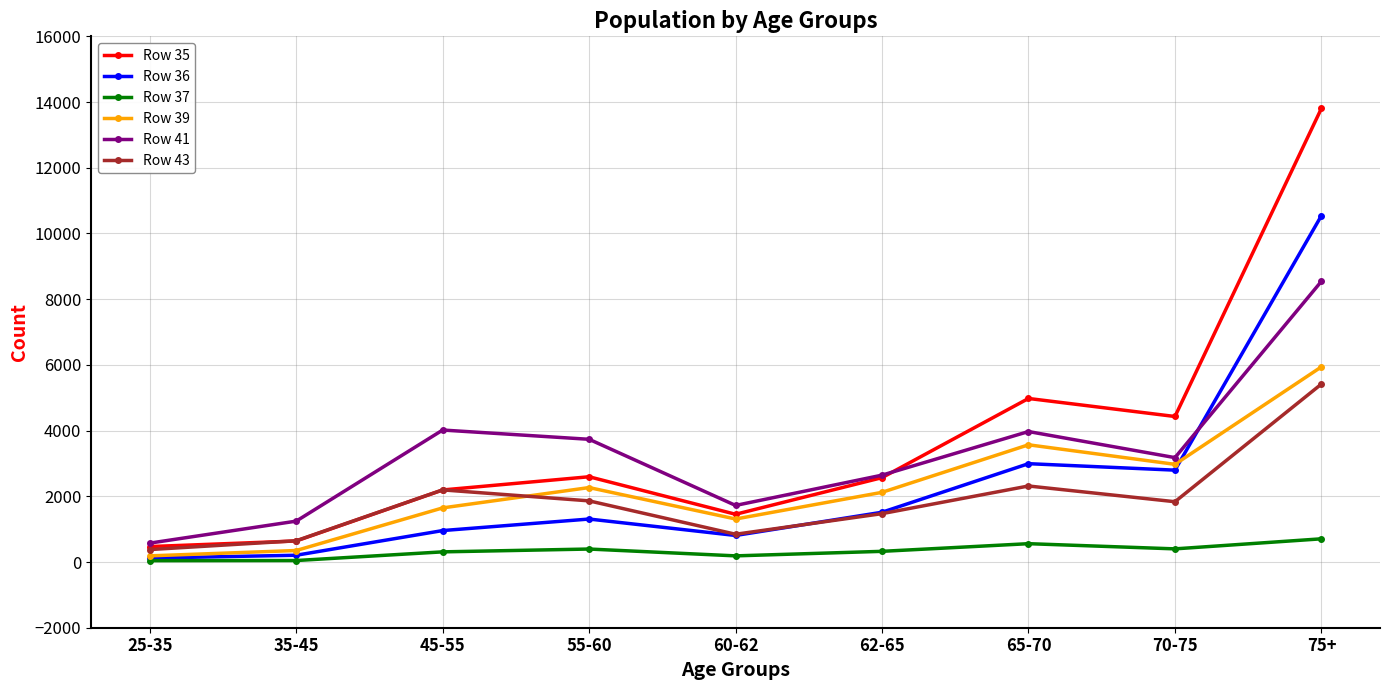

Which series has the widest spread of values?

Row 35